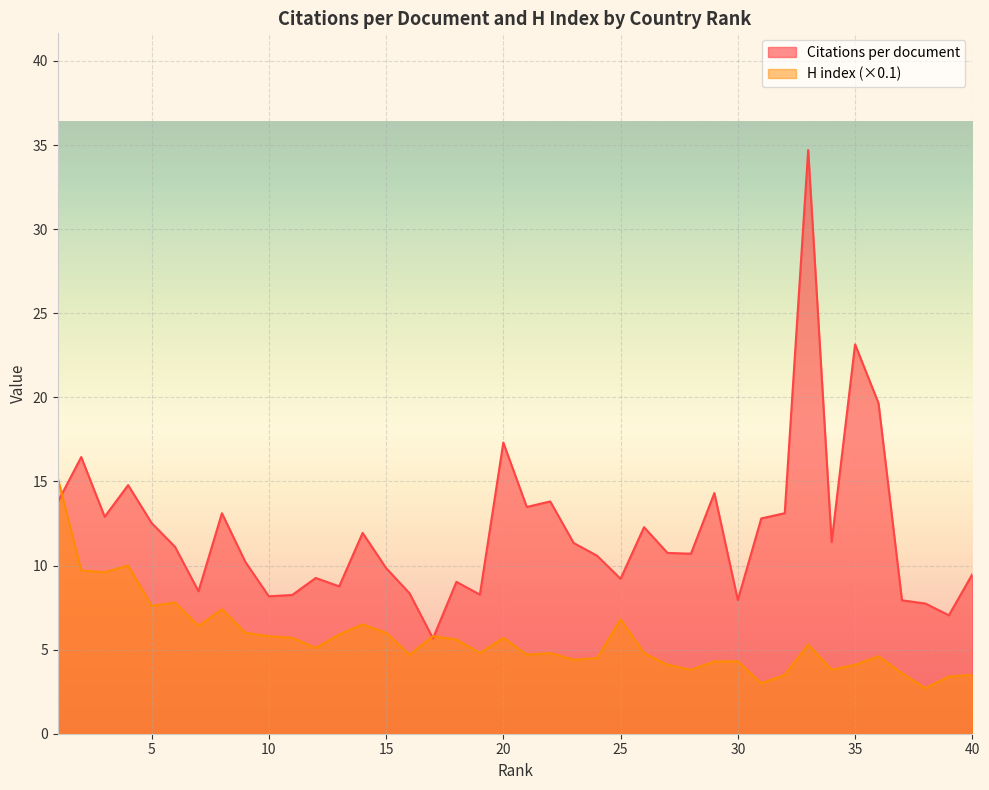

List the labels in order of H index value, smallest first.

38, 31, 39, 32, 40, 37, 28, 34, 27, 35, 29, 30, 23, 24, 36, 16, 21, 19, 22, 26, 12, 33, 18, 11, 20, 10, 17, 13, 9, 15, 7, 14, 25, 8, 5, 6, 3, 2, 4, 1